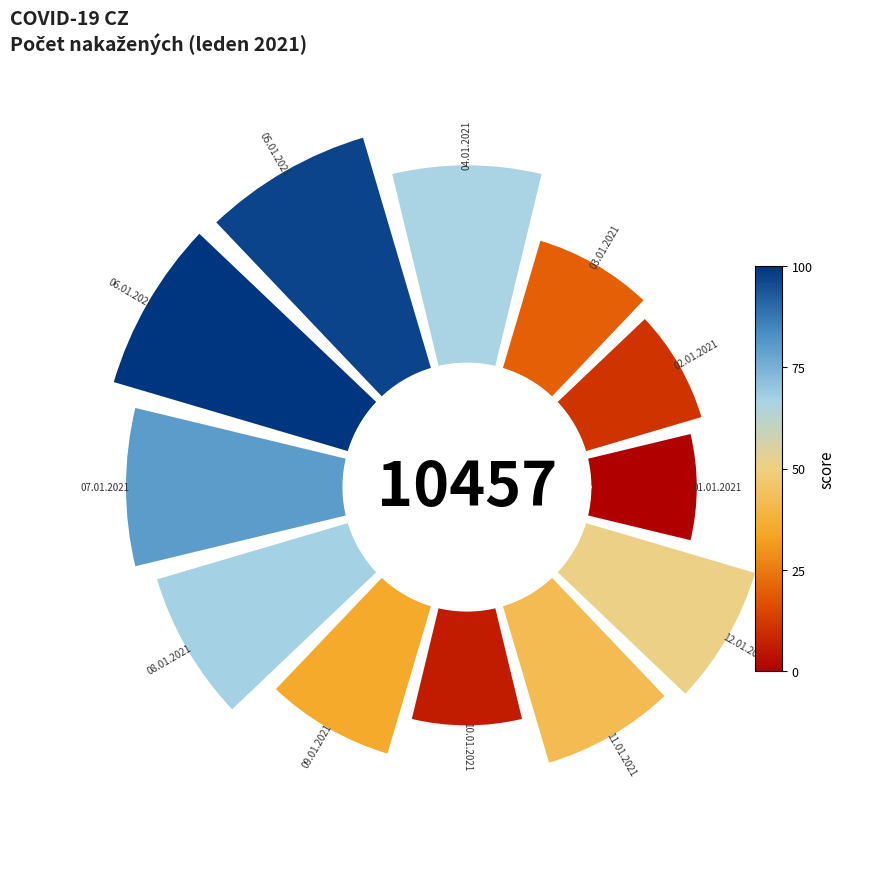

How many slices are in this pie chart?

12